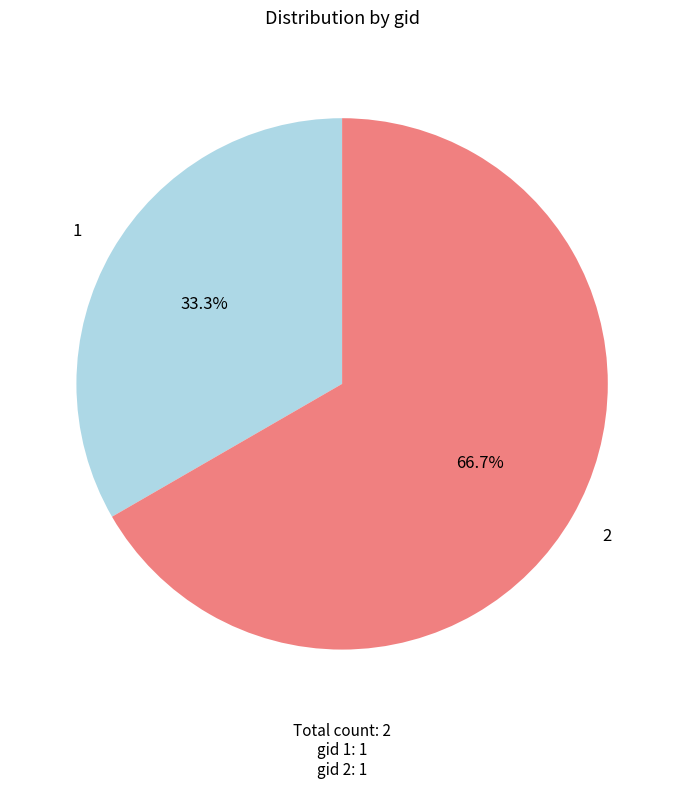

Which slice is the largest?

2